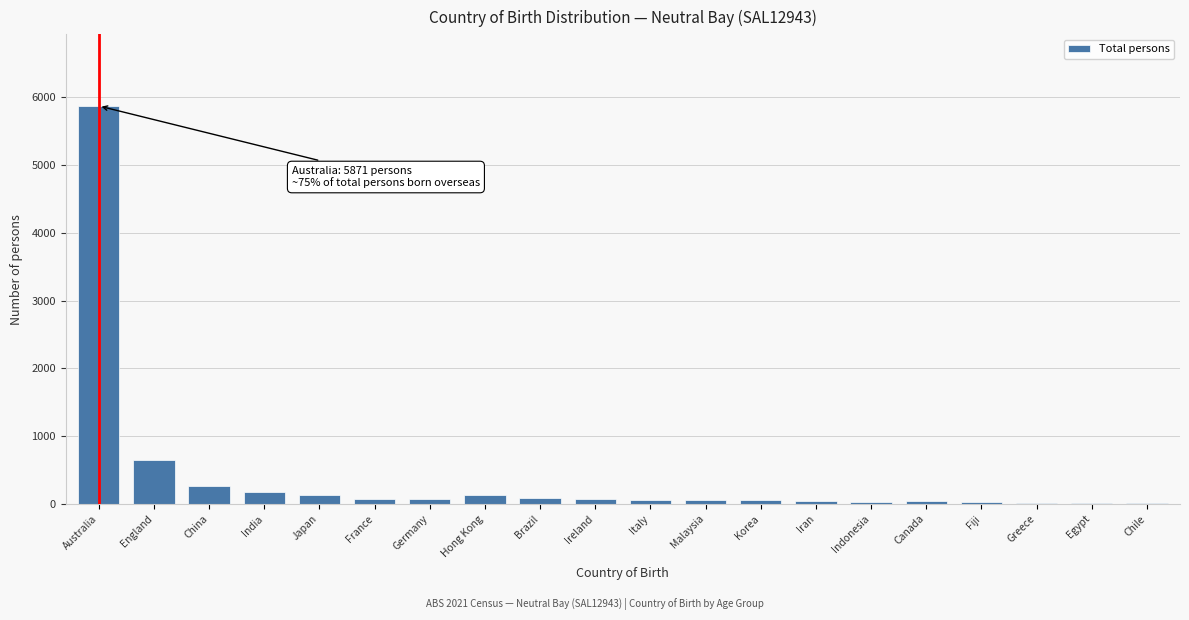

The value at Australia is 5871. True or false?

True